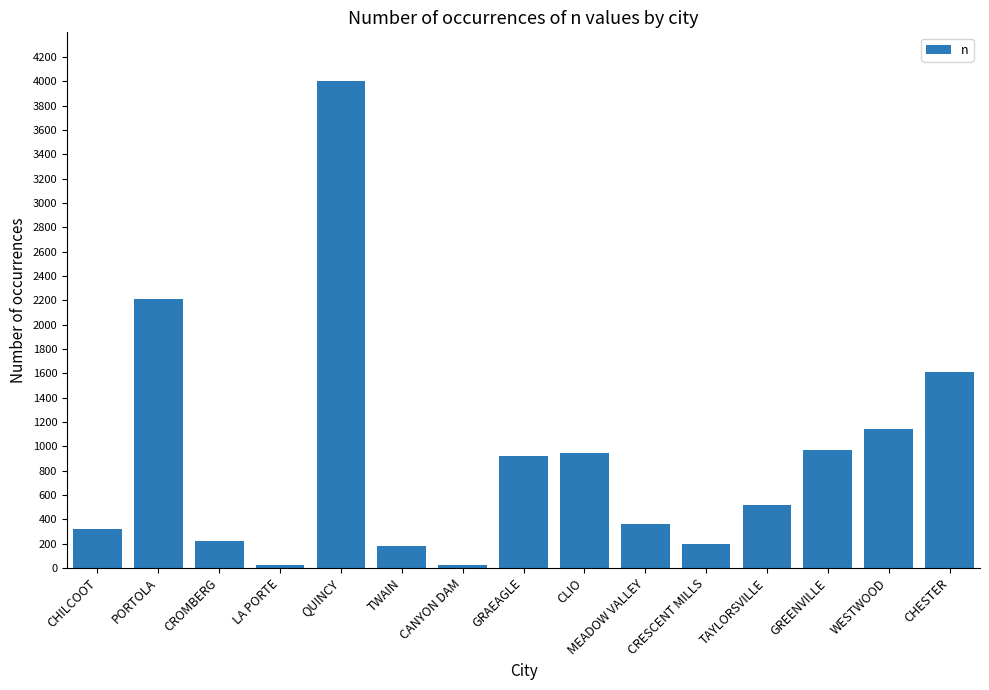

How many bars are there in total?

15